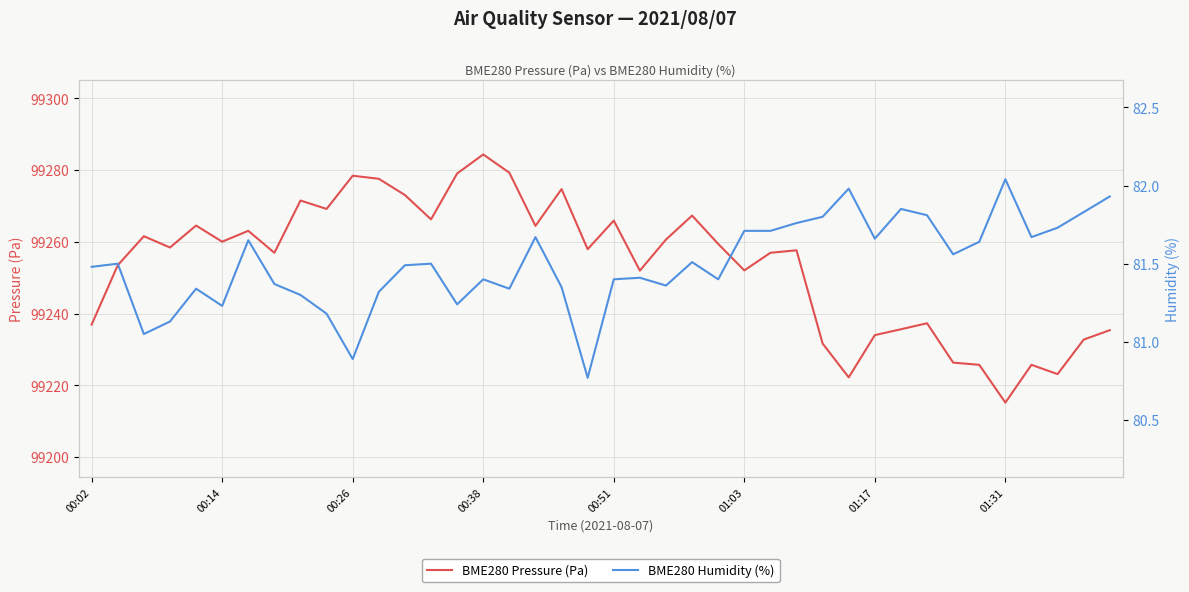

What is the lowest value of the BME280 Pressure (Pa) series?

99215.2